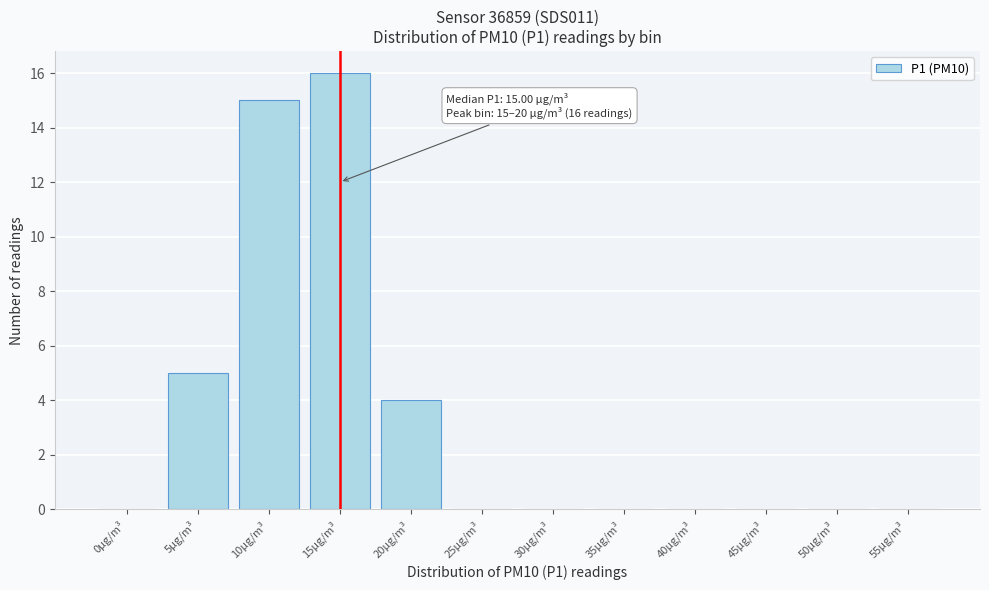

Reading right to left, extract all data points from this chart.

55µg/m³=0	50µg/m³=0	45µg/m³=0	40µg/m³=0	35µg/m³=0	30µg/m³=0	25µg/m³=0	20µg/m³=4	15µg/m³=16	10µg/m³=15	5µg/m³=5	0µg/m³=0